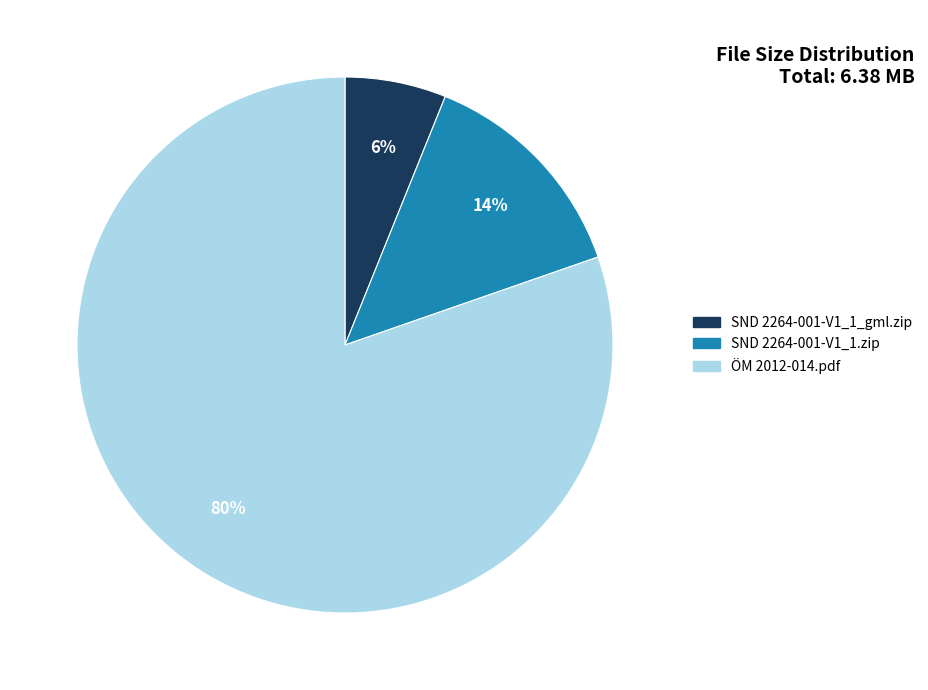

Combined, do SND 2264-001-V1_1.zip and ÖM 2012-014.pdf account for over 50%?

Yes